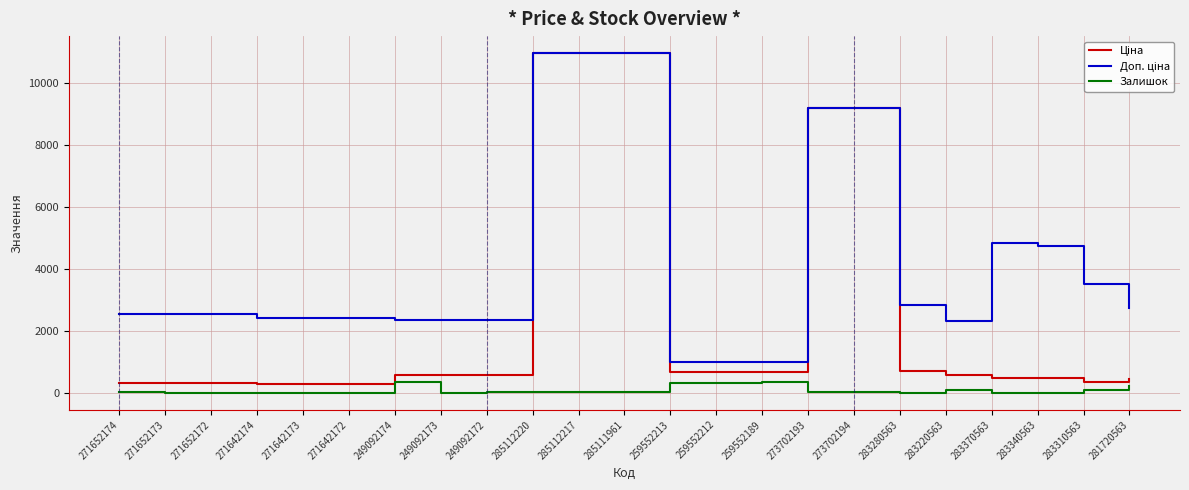

Does the chart have visible grid lines?

Yes